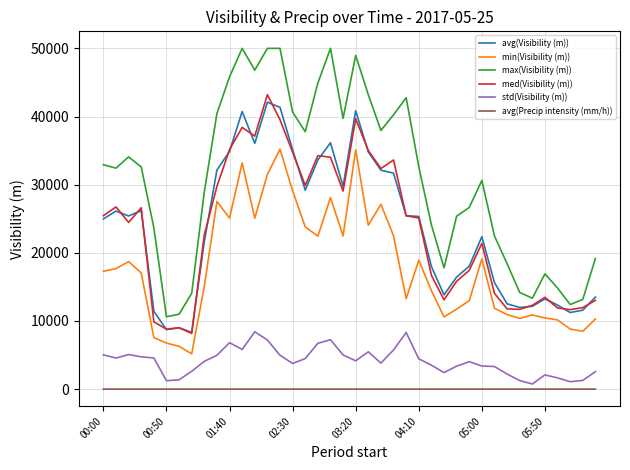

What are all the series names shown in the legend?

avg(Visibility (m)), min(Visibility (m)), max(Visibility (m)), med(Visibility (m)), std(Visibility (m)), avg(Precip intensity (mm/h))